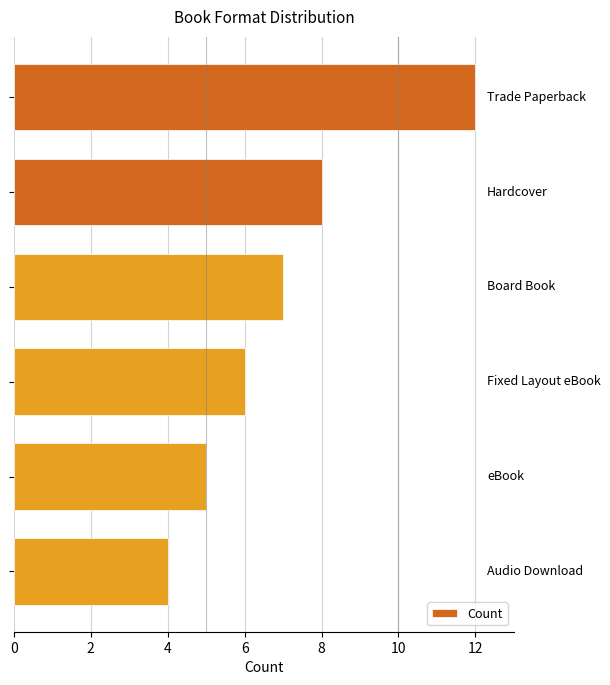

What is the average value?

7